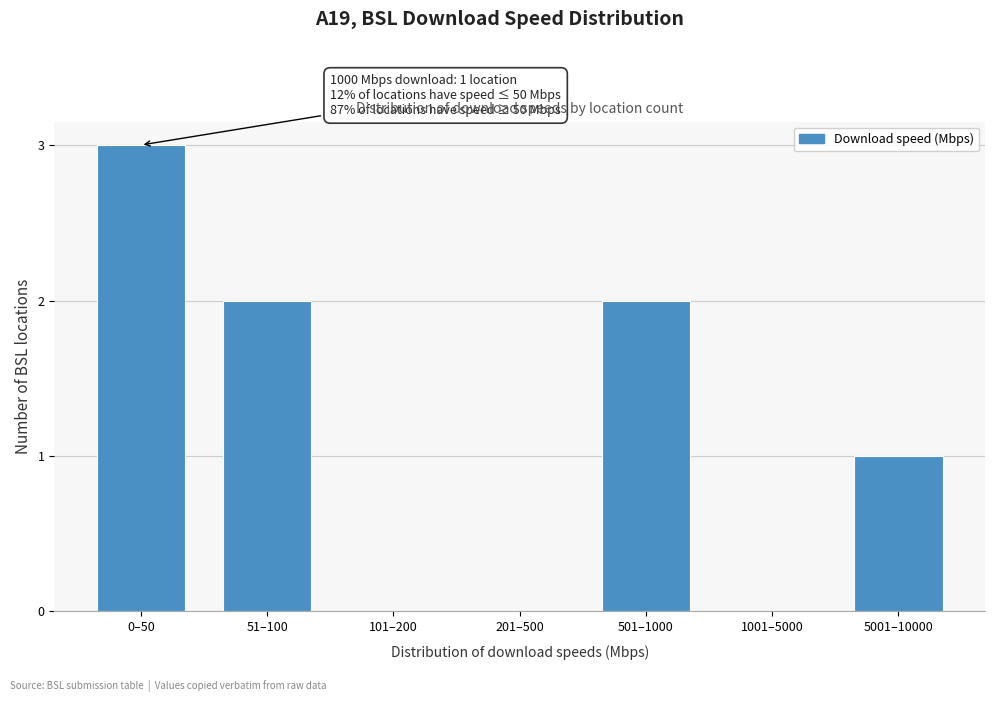

Reading left to right, extract all data points from this chart.

0–50=3	51–100=2	101–200=0	201–500=0	501–1000=2	1001–5000=0	5001–10000=1